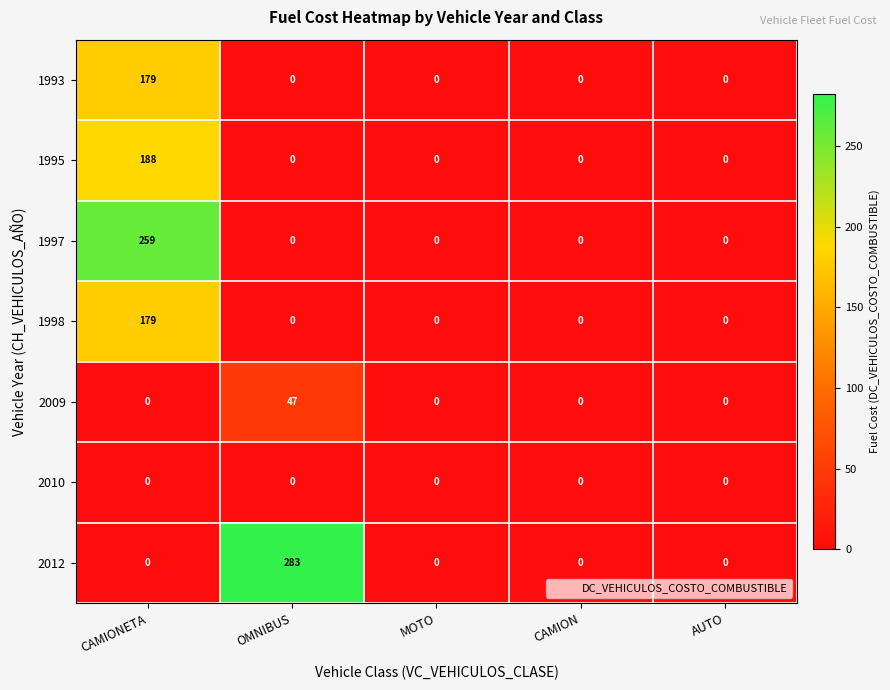

The value of 2009 at MOTO is 0. True or false?

True